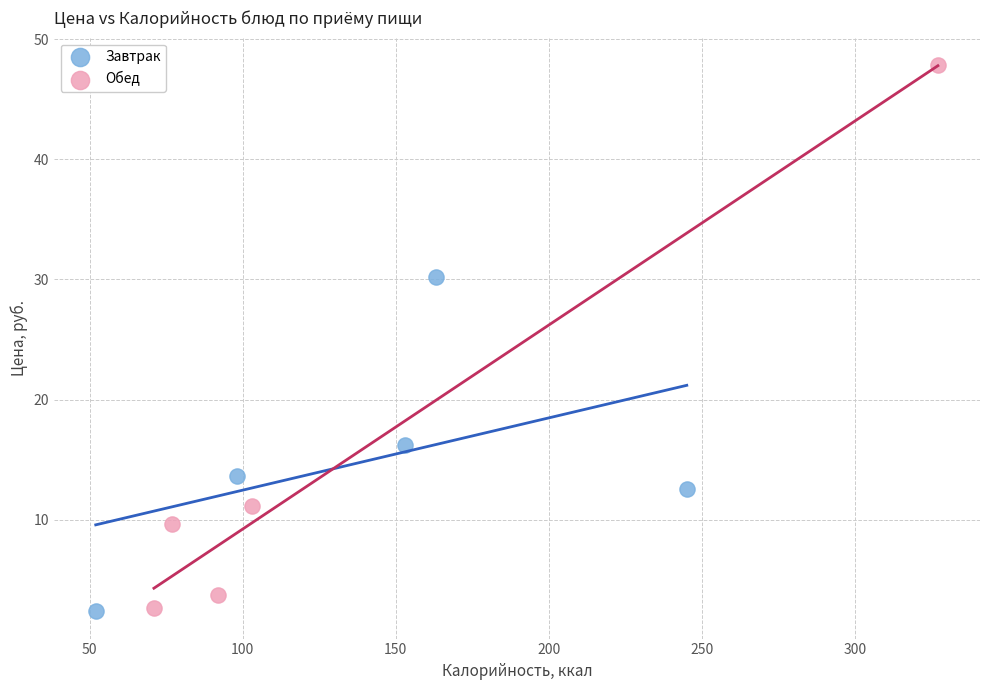

Which series contains the highest Y value?

Обед